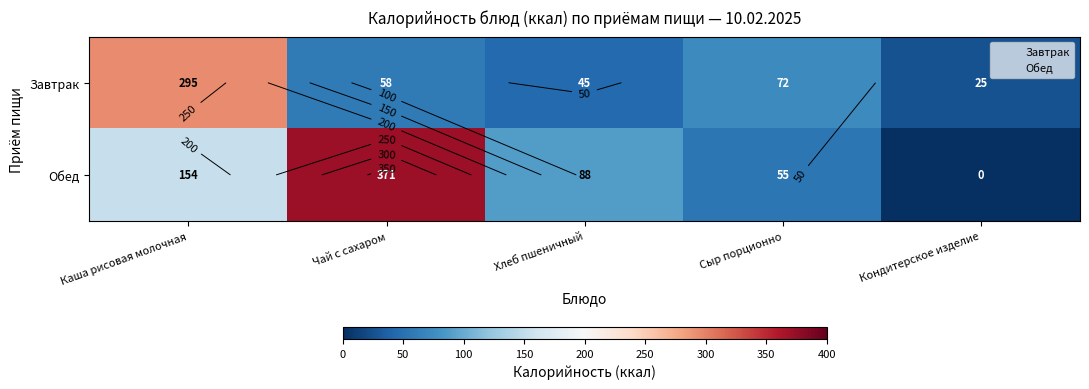

Which series has the largest total across all categories?

Обед